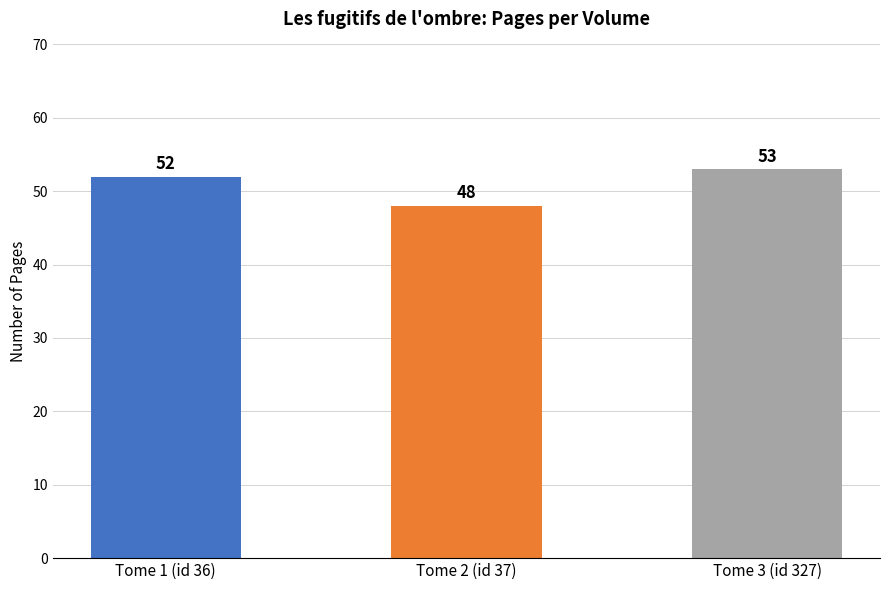

Which category has the highest value across all series?

Tome 3 (id 327)